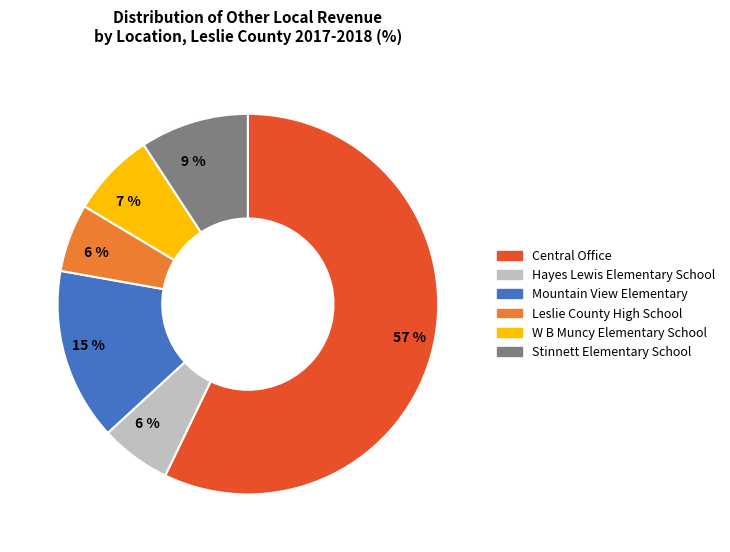

Combined, do Central Office and Hayes Lewis Elementary School account for over 50%?

Yes